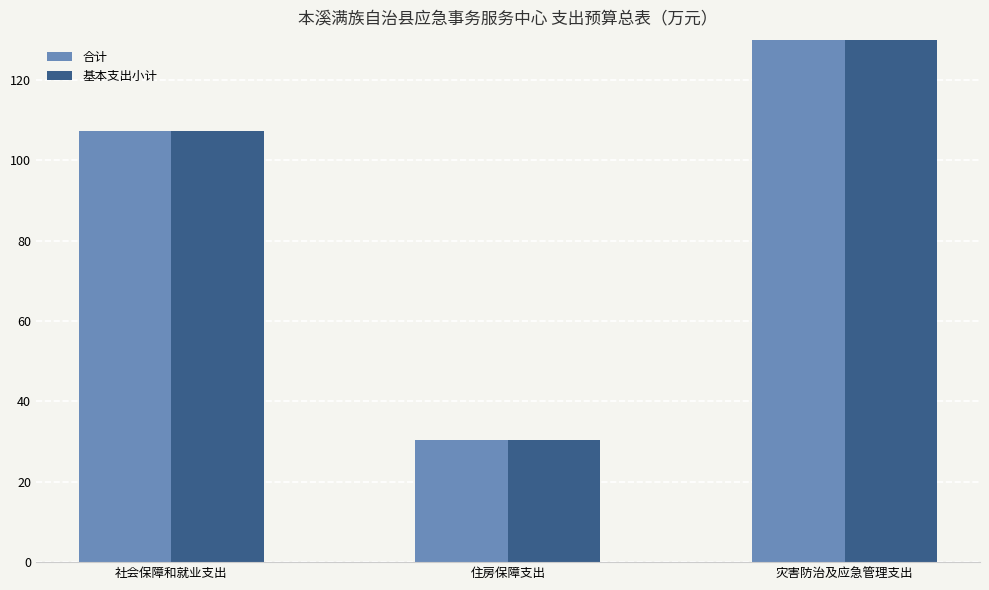

How many data points in 合计 are above 107?

2